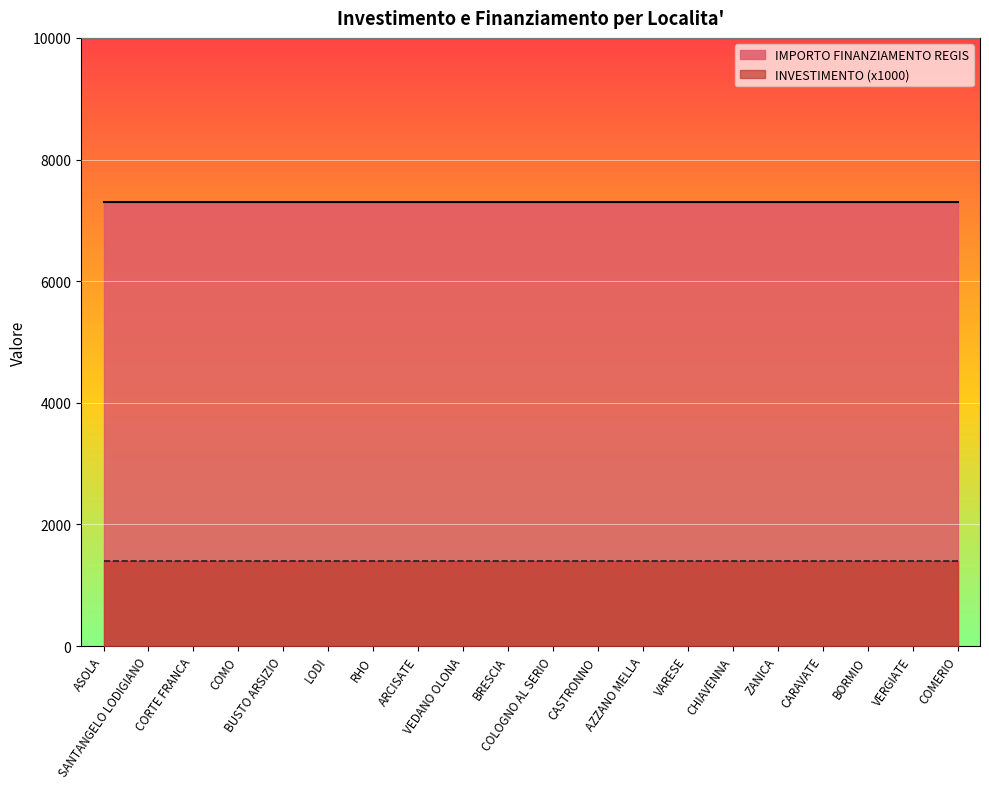

Rank the categories by IMPORTO FINANZIAMENTO REGIS value from highest to lowest.

ASOLA, SANTANGELO LODIGIANO, CORTE FRANCA, COMO, BUSTO ARSIZIO, LODI, RHO, ARCISATE, VEDANO OLONA, BRESCIA, COLOGNO AL SERIO, CASTRONNO, AZZANO MELLA, VARESE, CHIAVENNA, ZANICA, CARAVATE, BORMIO, VERGIATE, COMERIO